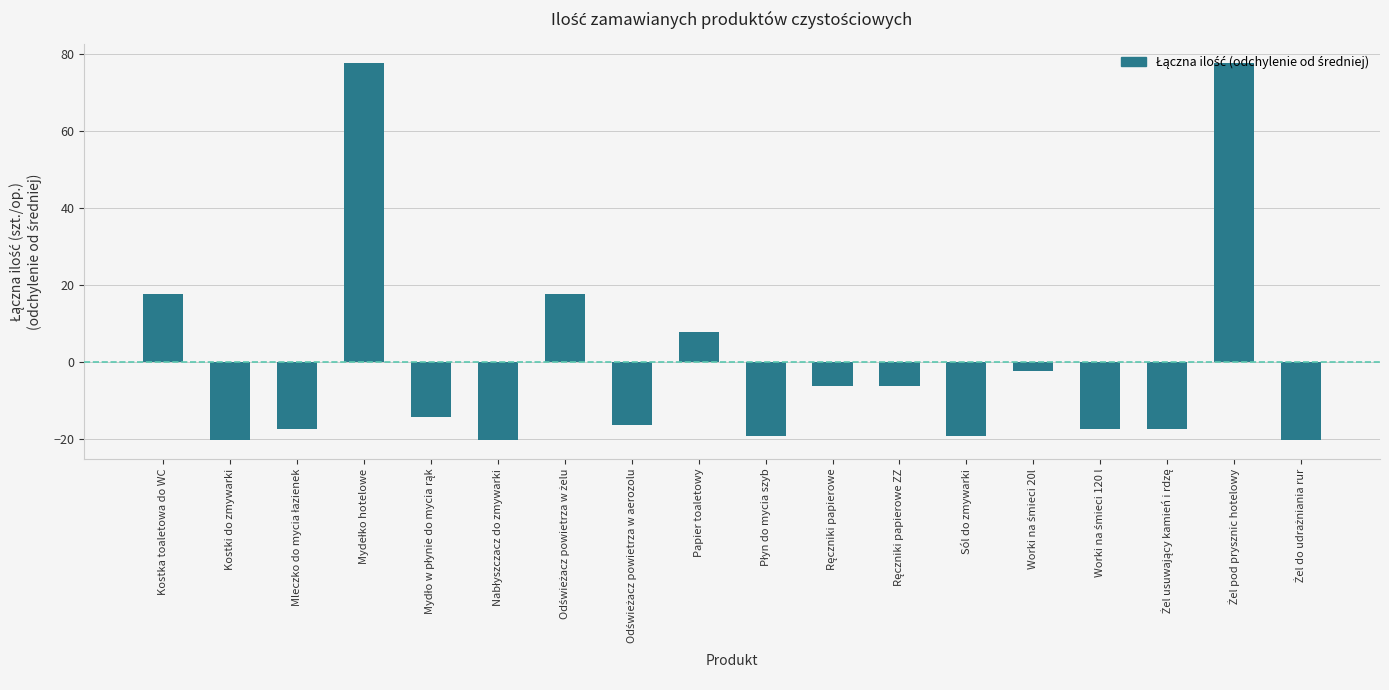

What is the difference between the maximum and second lowest values?

98.0